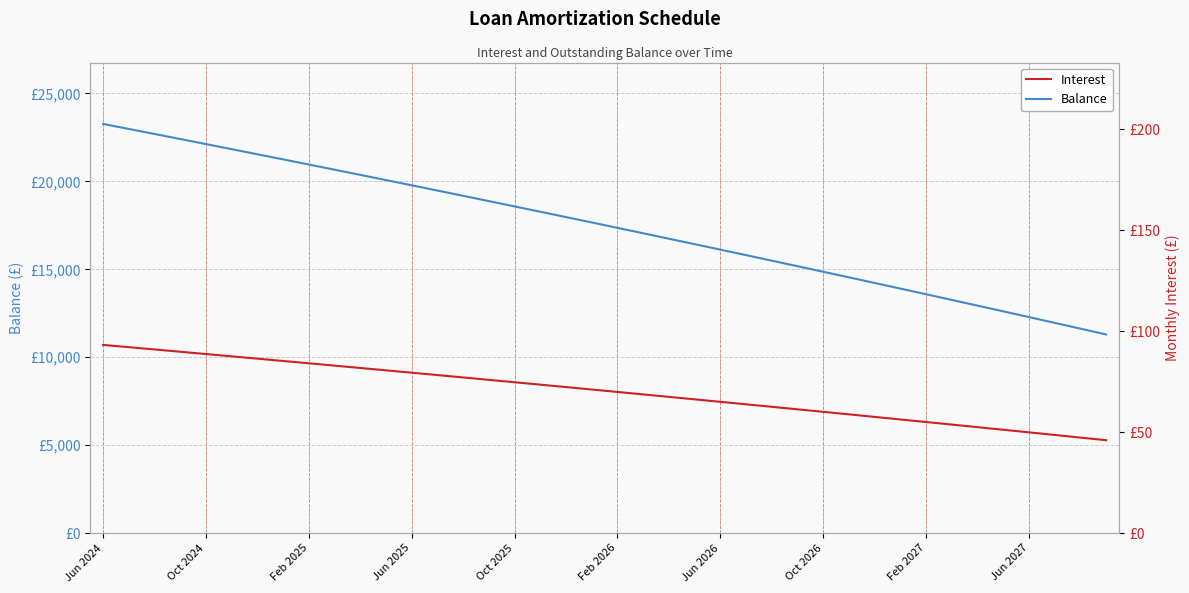

Rank the categories by Balance value from lowest to highest.

39, 38, 37, 36, 35, 34, 33, 32, 31, 30, 29, 28, 27, 26, 25, 24, 23, 22, 21, 20, 19, 18, 17, 16, 15, 14, 13, 12, 11, 10, Jun 2027, Feb 2027, Oct 2026, Jun 2026, Feb 2026, Oct 2025, Jun 2025, Feb 2025, Oct 2024, Jun 2024